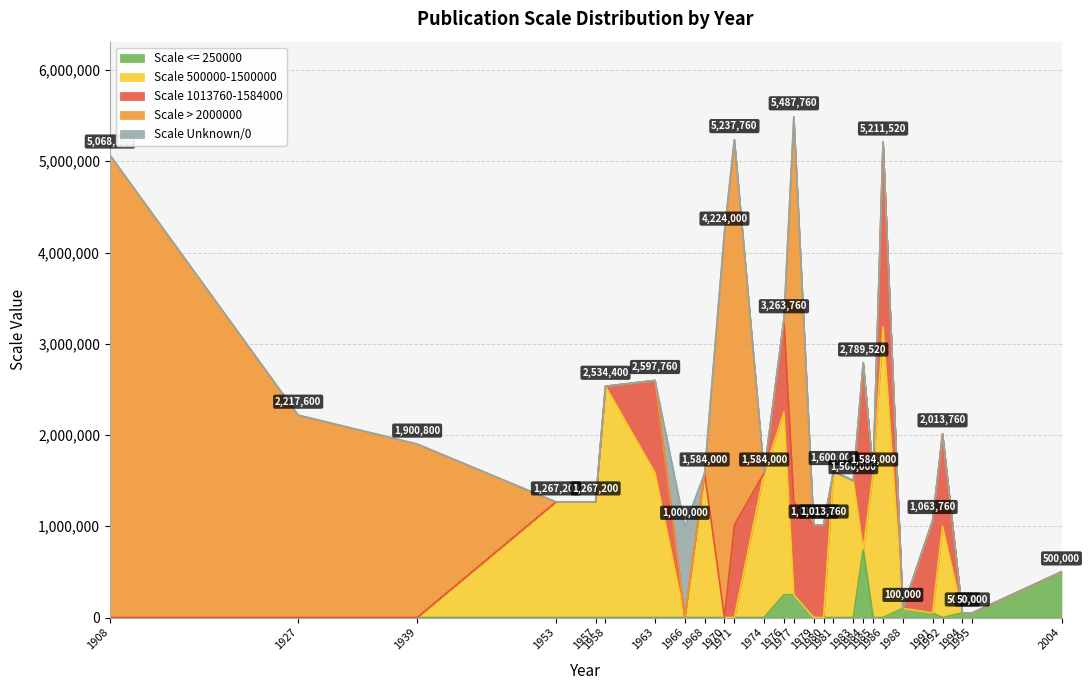

Reading left to right, extract all data points from this chart.

Scale <= 250000: 0	0	0	0	0	0	0	0	0	0	0	0	250000	250000	0	0	0	0	750000	0	0	100000	50000	0	50000	50000	500000
Scale 500000-1500000: 0	0	0	1267200	1267200	2534400	1584000	0	1584000	0	0	1584000	2000000	0	0	0	1600000	1500000	0	1584000	3184000	0	0	1000000	0	0	0
Scale 1013760-1584000: 0	0	0	0	0	0	1013760	0	0	0	1013760	0	1013760	1013760	1013760	1013760	0	0	2039520	0	2027520	0	1013760	1013760	0	0	0
Scale > 2000000: 5068800	2217600	1900800	0	0	0	0	0	0	4224000	4224000	0	0	4224000	0	0	0	0	0	0	0	0	0	0	0	0	0
Scale Unknown/0: 0	0	0	0	0	0	0	1000000	0	0	0	0	0	0	0	0	0	0	0	0	0	0	0	0	0	0	0